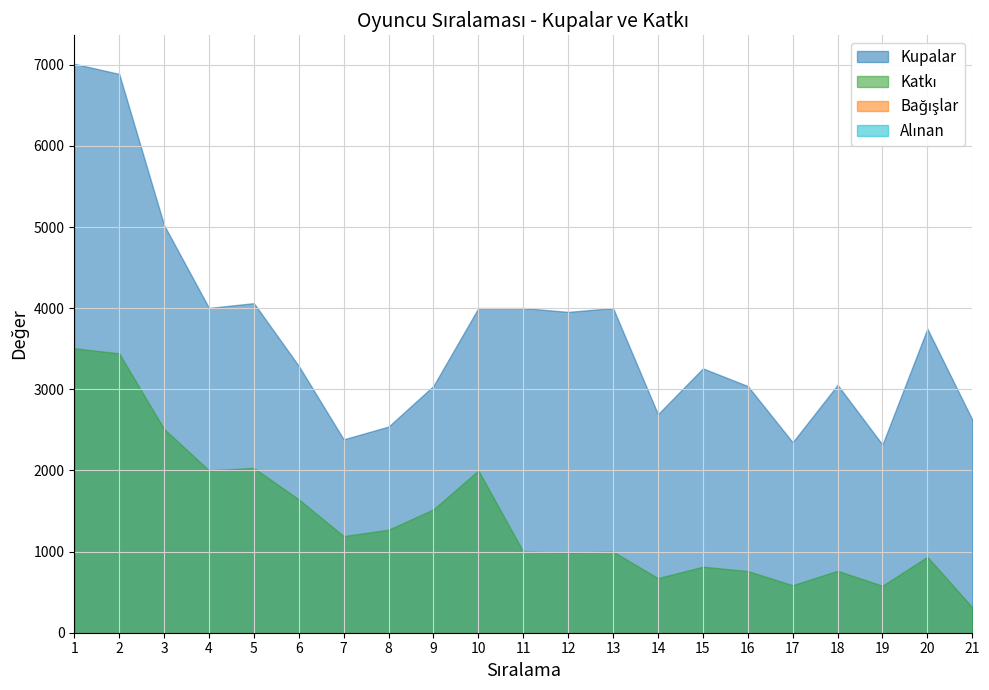

Which series has the widest spread of values?

Kupalar